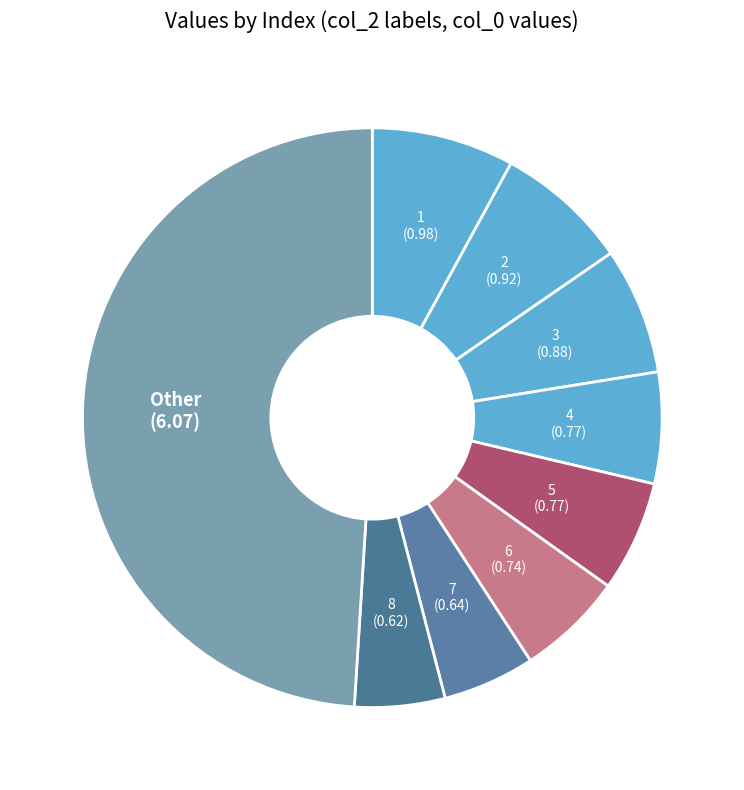

Count the number of slices in the pie.

9